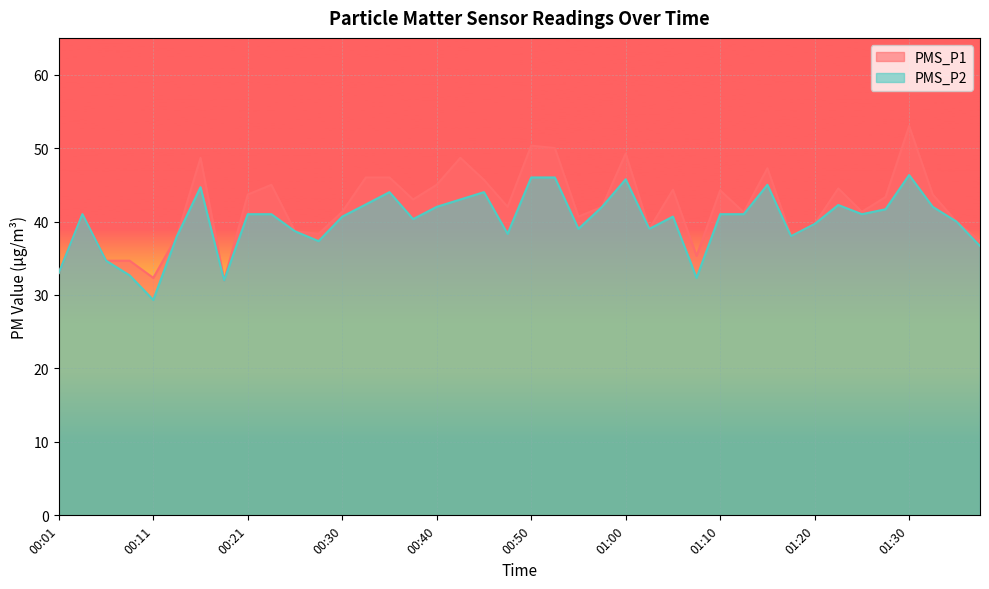

In PMS_P1, how many points are lower than both neighbors (excluding endpoints)?

11